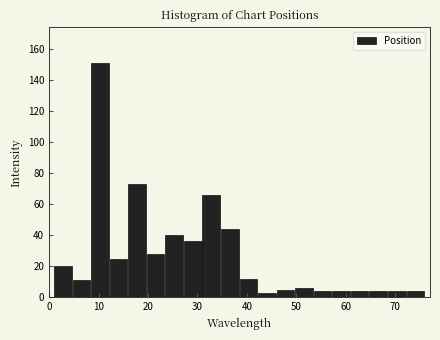

Read against the x-axis, roughly where is the centre of the tallest bar?

10